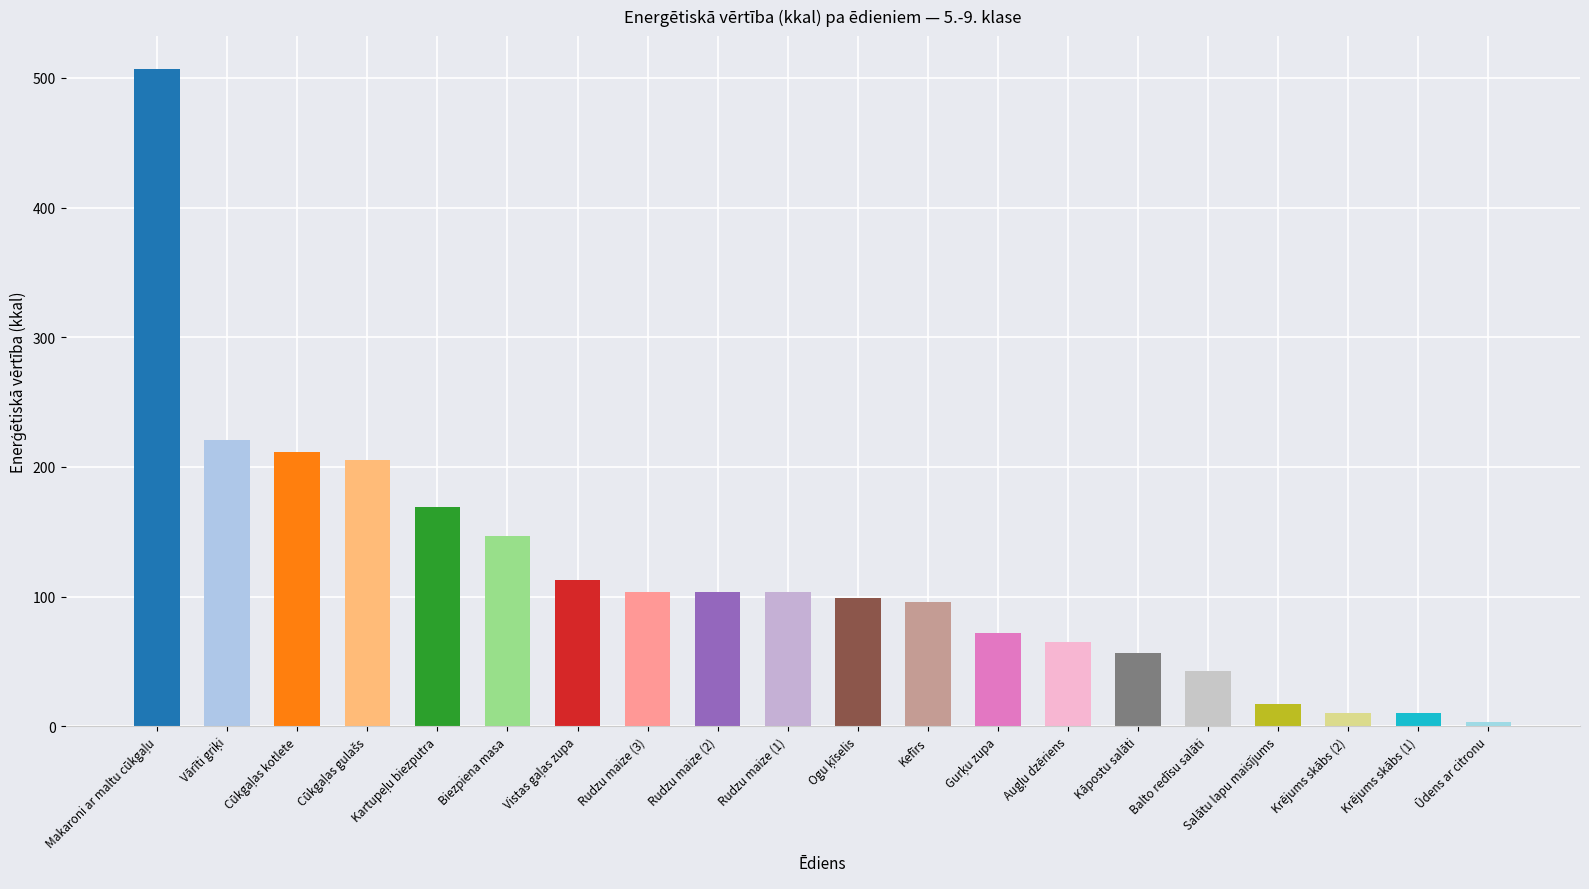

Is it true that the value at Kāpostu salāti is 56.4?

True